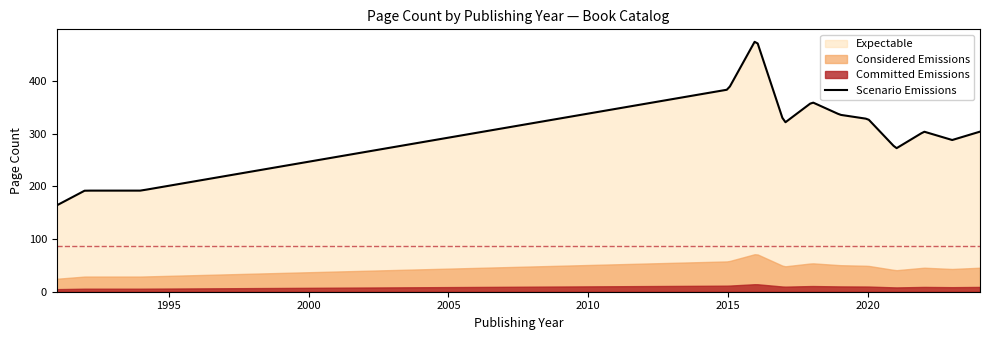

At which category does Scenario Emissions reach its first local valley?

2017